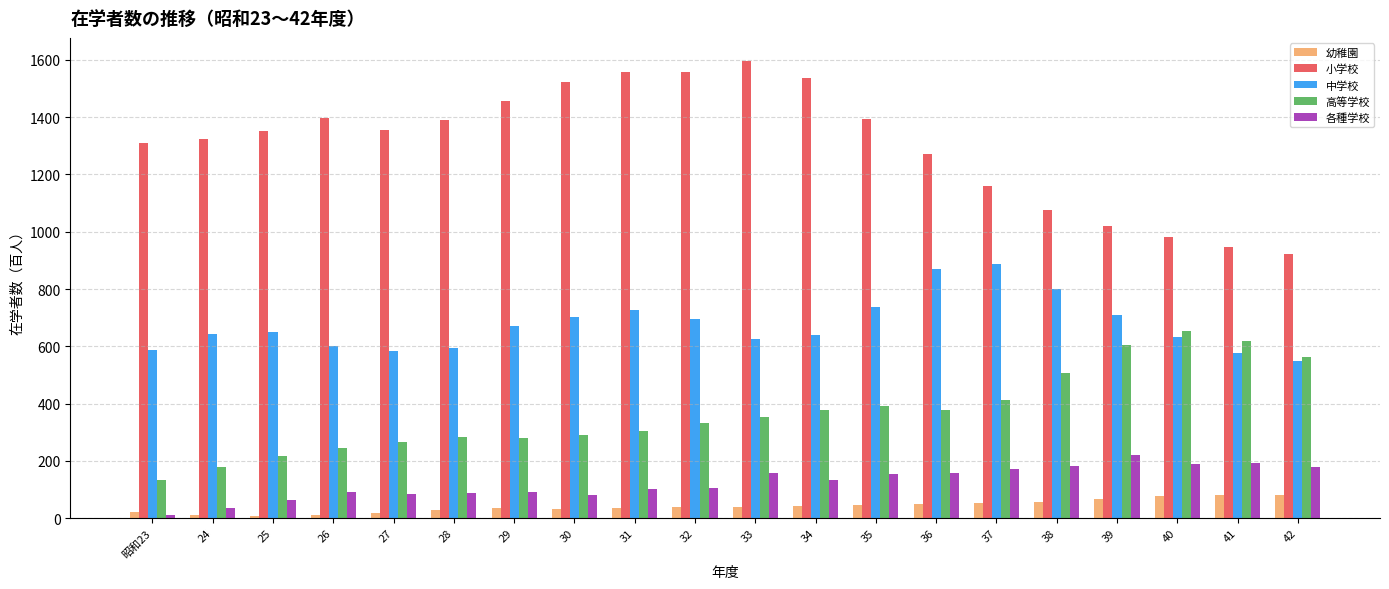

What is the difference between the highest and lowest values at 39?

950.8